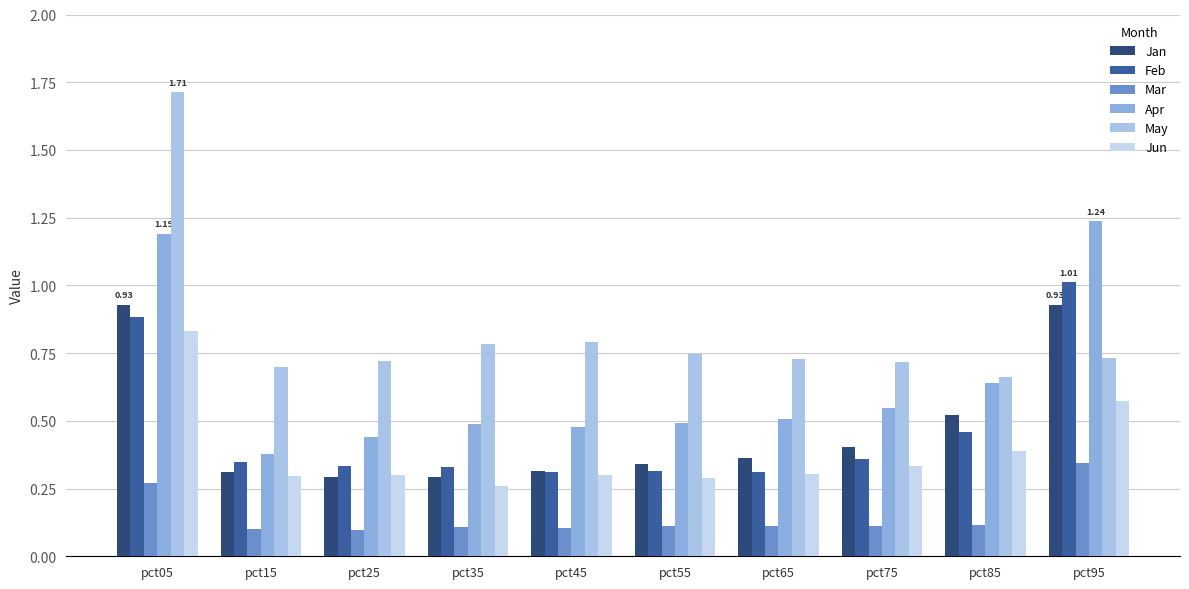

The Apr series shows 1.6 at pct05. True or false?

False